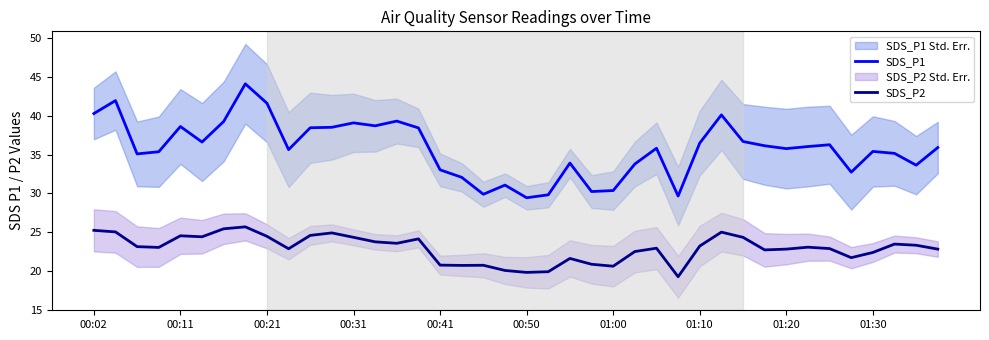

True or false: SDS_P1 and SDS_P2 intersect in this chart.

False